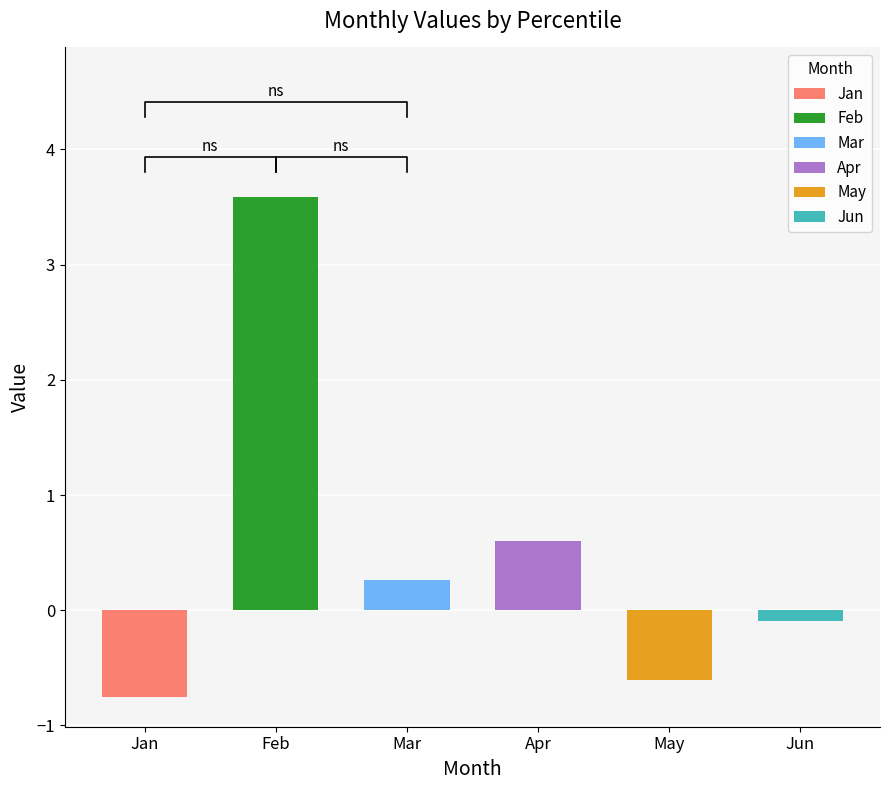

True or false: Mar has a value of 0.5 at pct35.

False